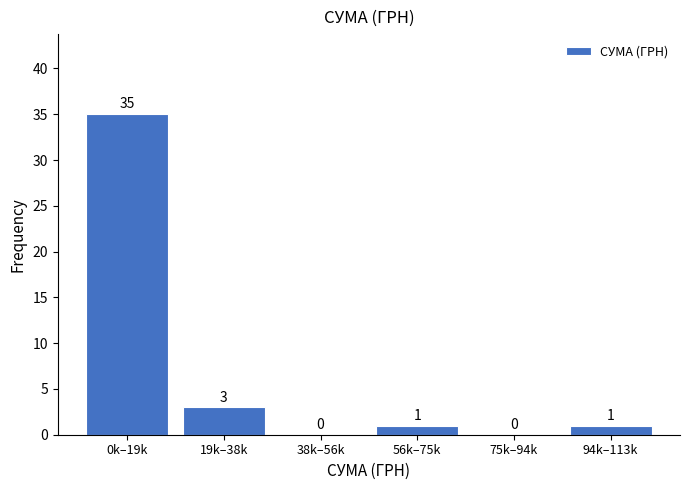

Reading left to right, transcribe all the data shown in this chart.

0k–19k=35	19k–38k=3	38k–56k=0	56k–75k=1	75k–94k=0	94k–113k=1